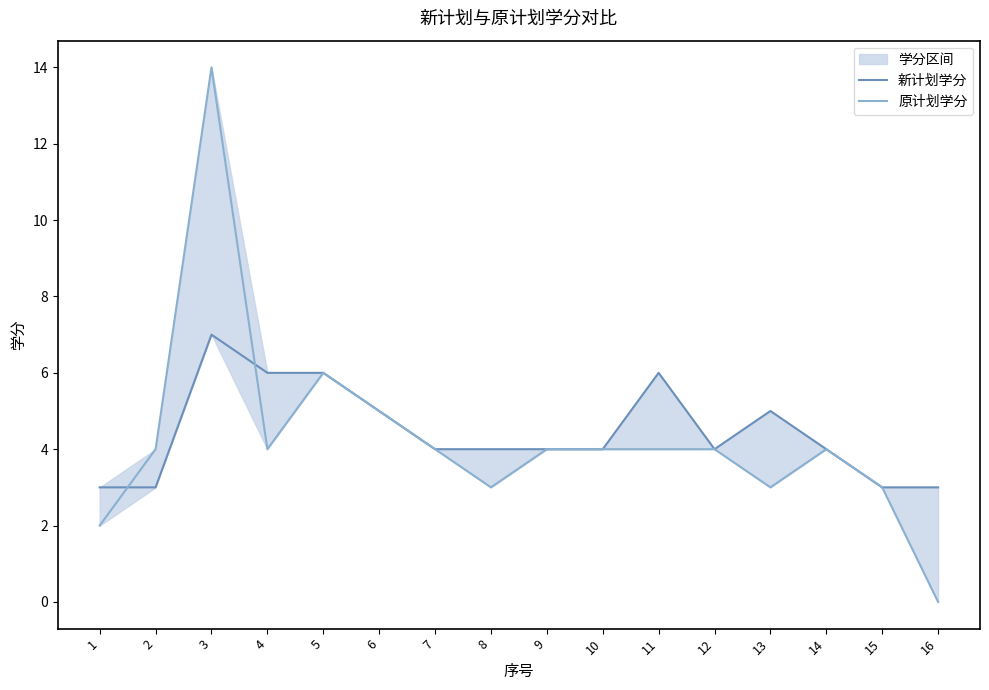

True or false: 新计划学分 and 原计划学分 cross at least once.

True